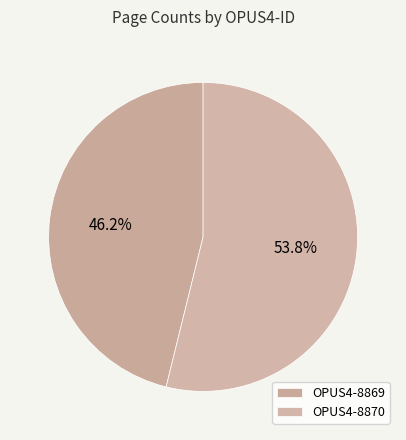

Is the sum of OPUS4-8869 and OPUS4-8870 greater than half?

Yes